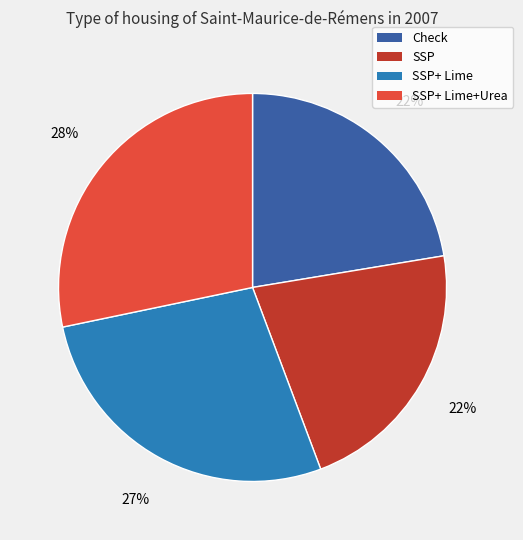

Is there a majority slice in this chart?

No